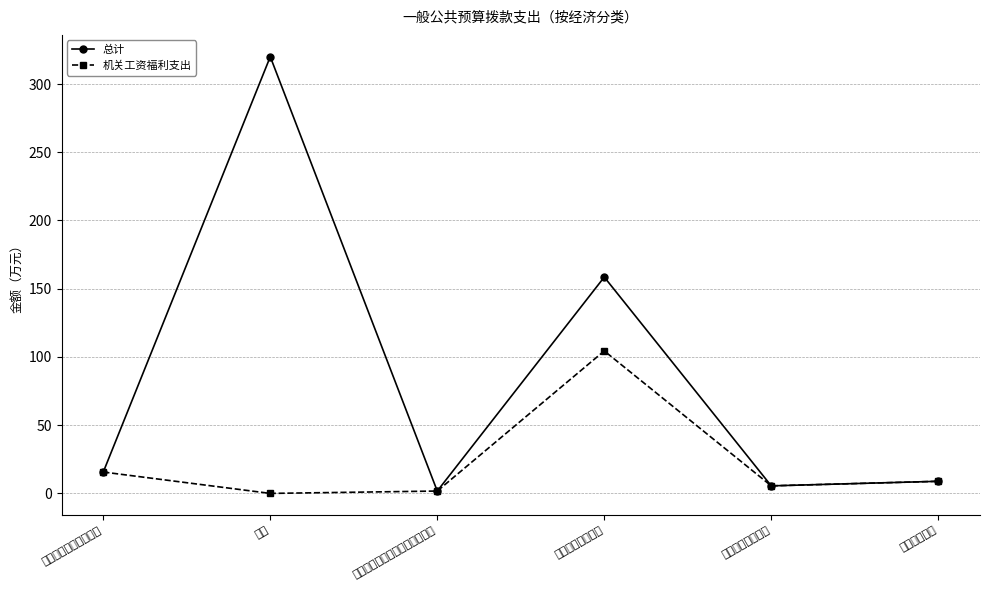

True or false: 机关工资福利支出 has more than 1 points higher than both neighbors.

False